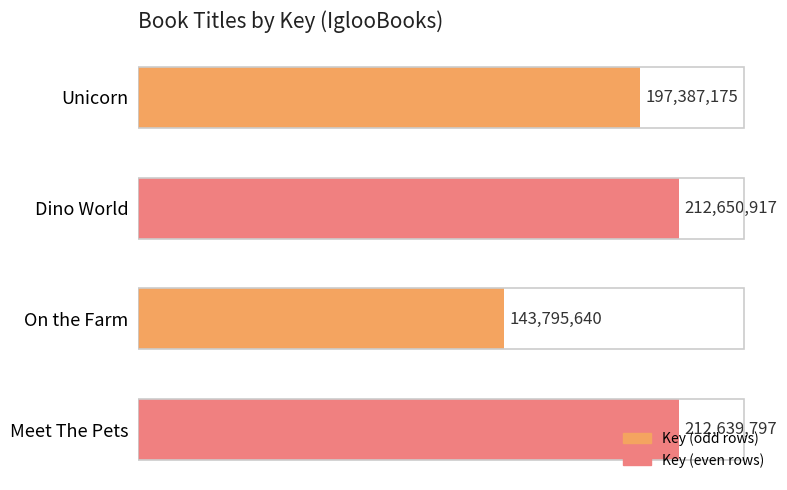

Are the bars horizontal?

Yes